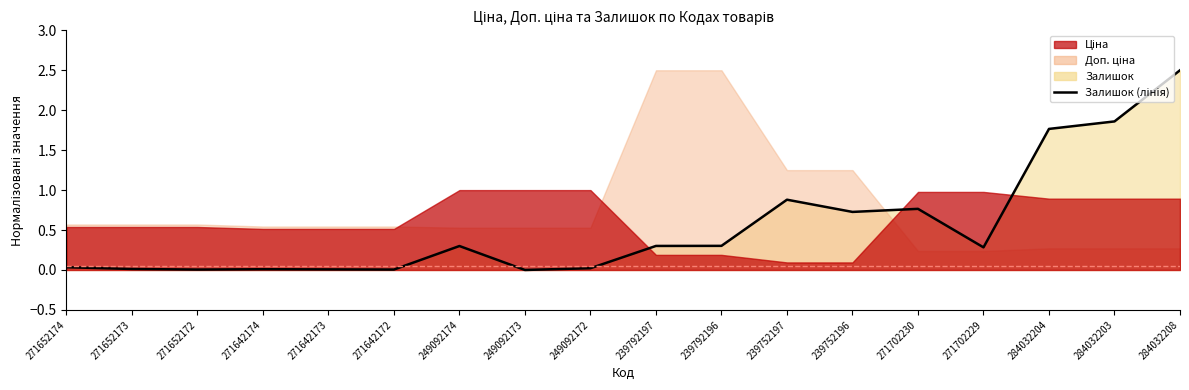

Reading right to left, list all the values displayed in this chart.

284032208=2.5	284032203=1.9	284032204=1.8	271702229=0.3	271702230=0.8	239752196=0.7	239752197=0.9	239792196=0.3	239792197=0.3	249092172=0.0	249092173=0.0	249092174=0.3	271642172=0.0	271642173=0.0	271642174=0.0	271652172=0.0	271652173=0.0	271652174=0.0